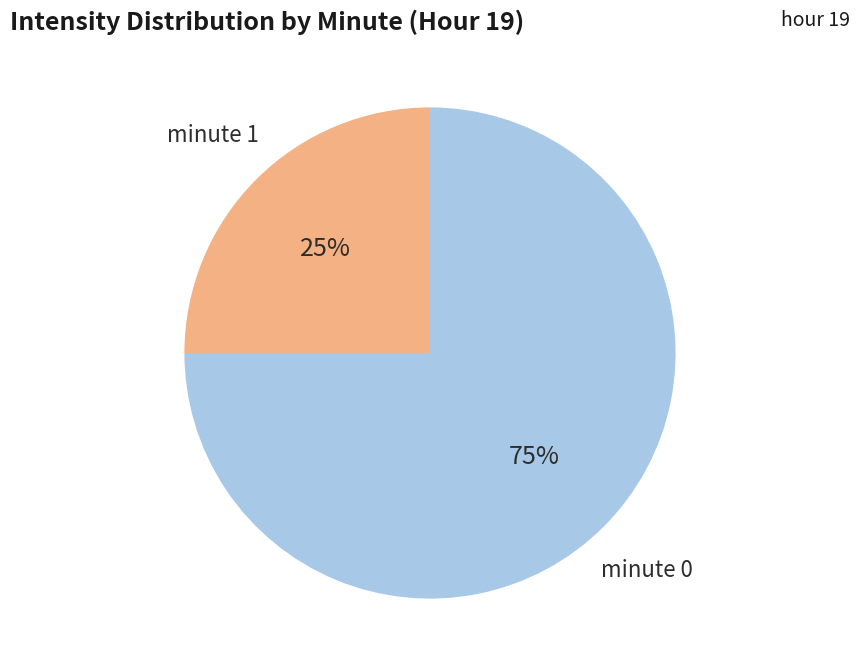

Is there any slice that represents more than half of the pie?

Yes